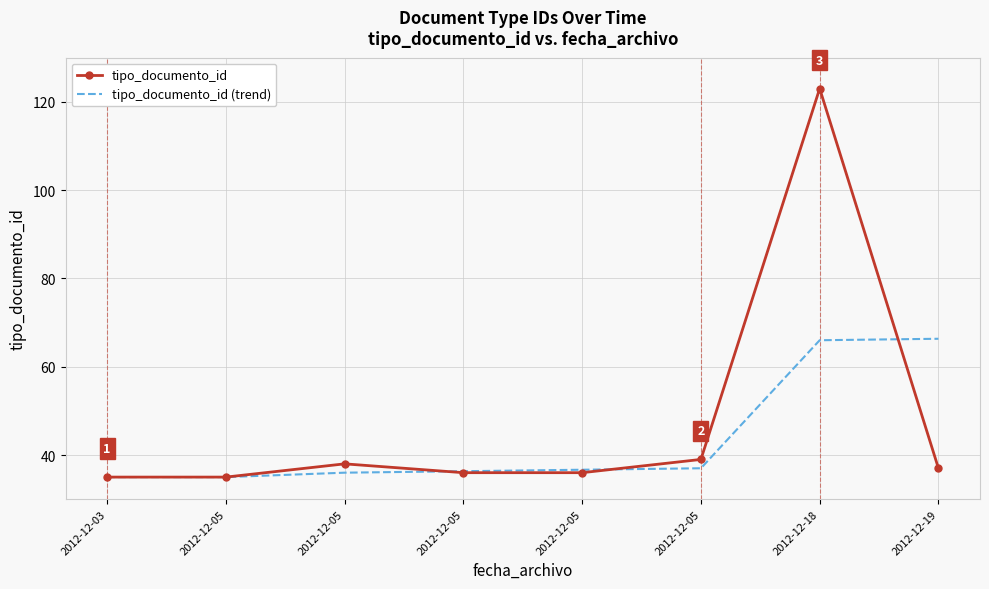

Where do tipo_documento_id (trend) and tipo_documento_id first cross each other?

2012-12-05 and 2012-12-05